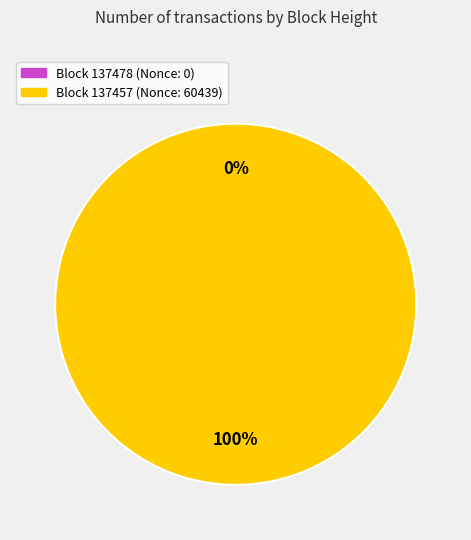

True or false: 137478 accounts for 0% of the total.

True